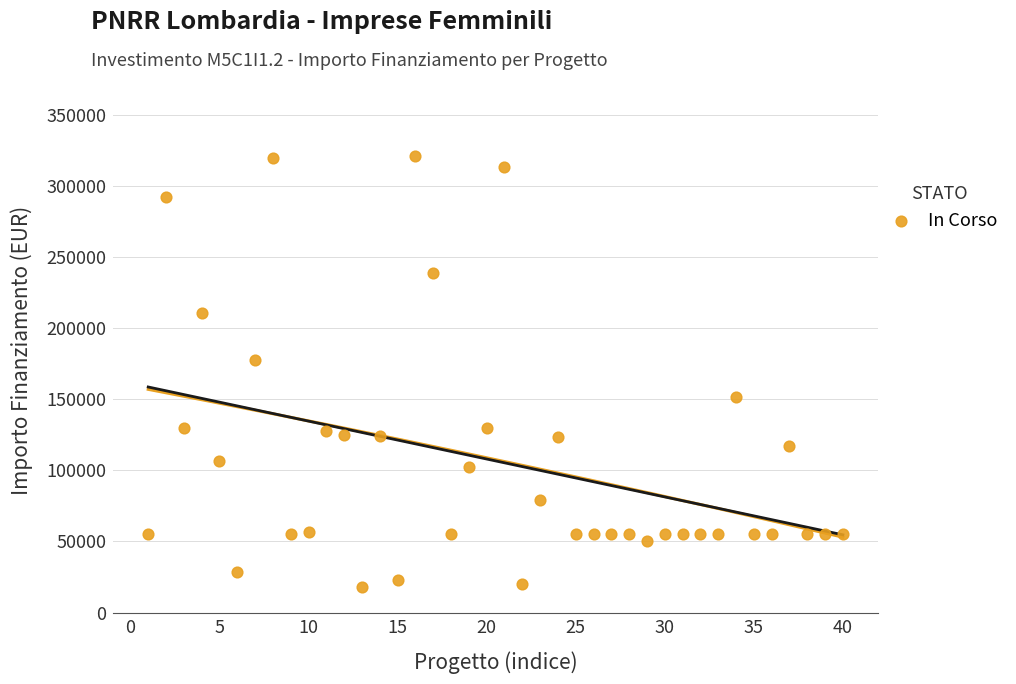

What Y value in the scatter plot is closest to 169172?

177400.0